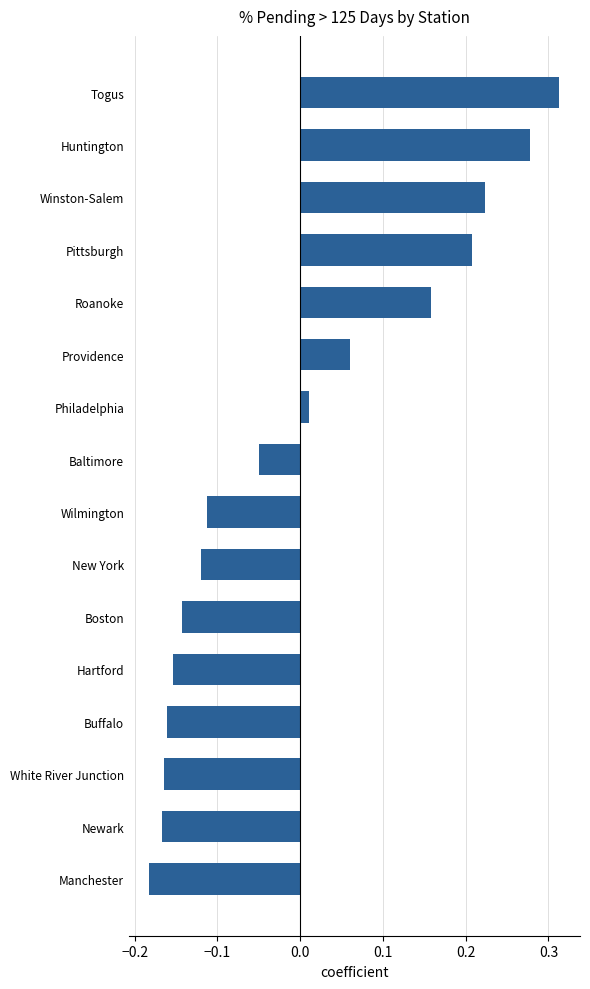

Between Providence and Boston, which is larger?

Providence